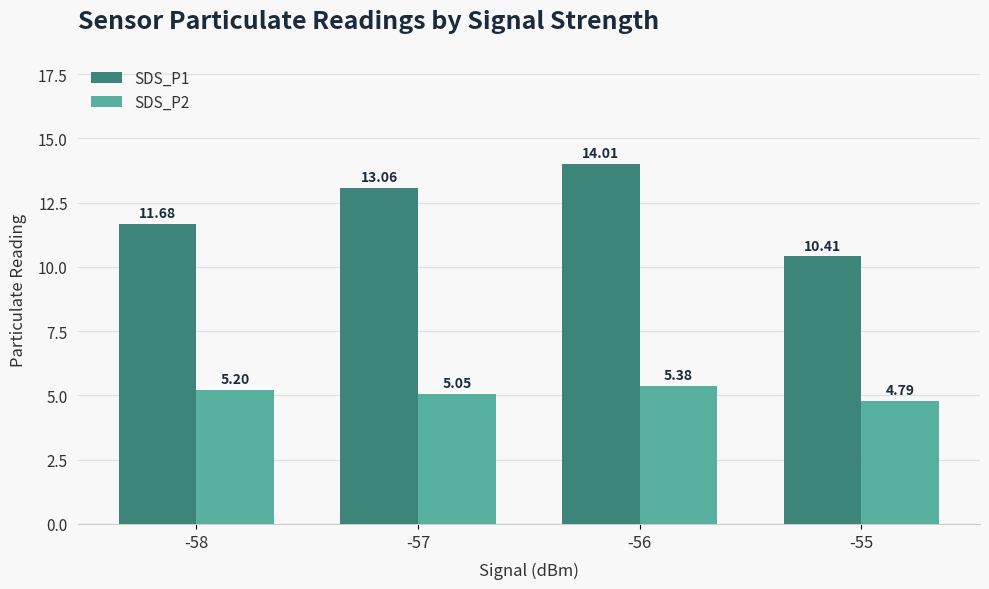

What is the approximate value of SDS_P2 at -58?

5.2